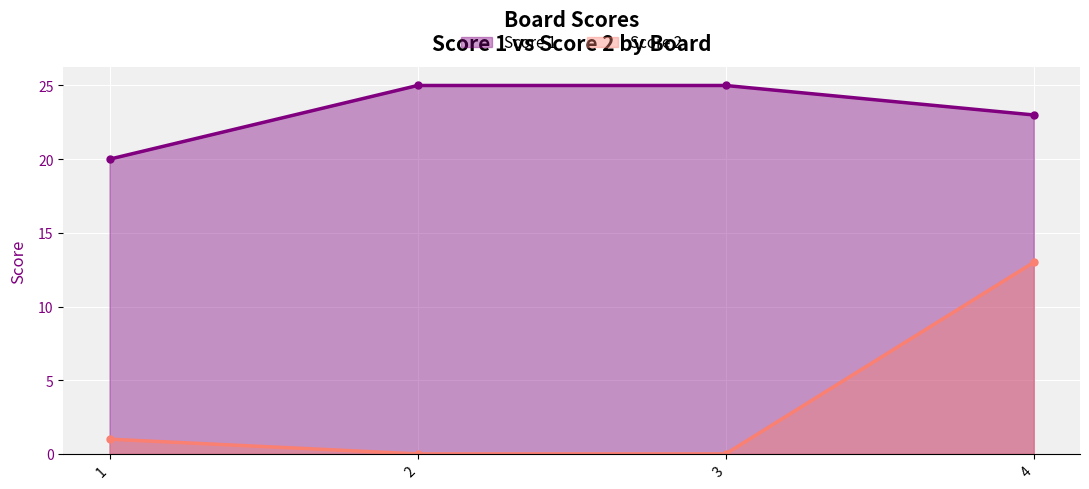

What are all the series names shown in the legend?

Score 1, Score 2